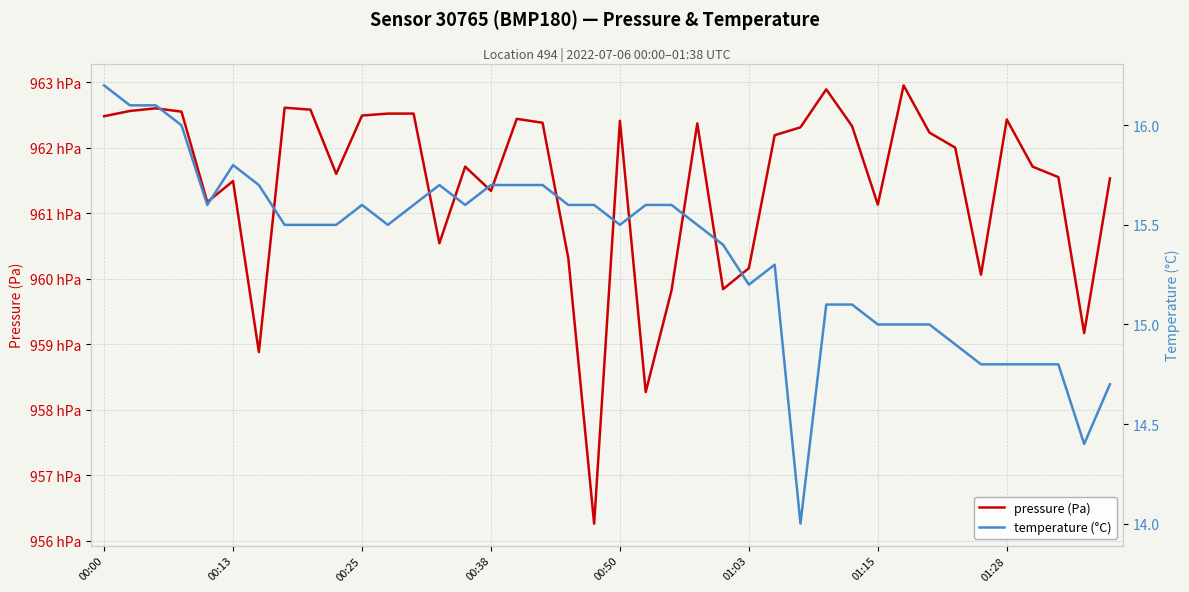

True or false: temperature (°C) and pressure (Pa) cross at least once.

False